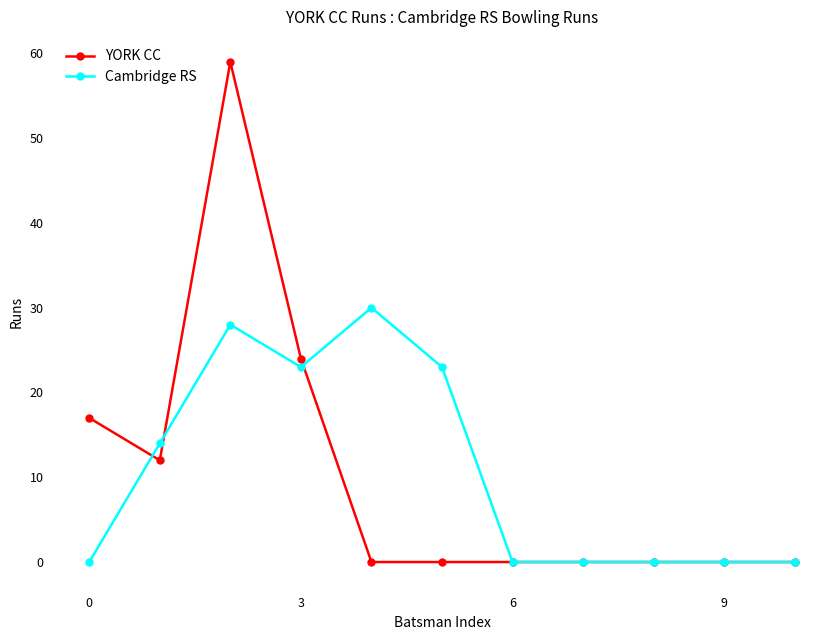

At how many categories does at least one series exceed 11?

6